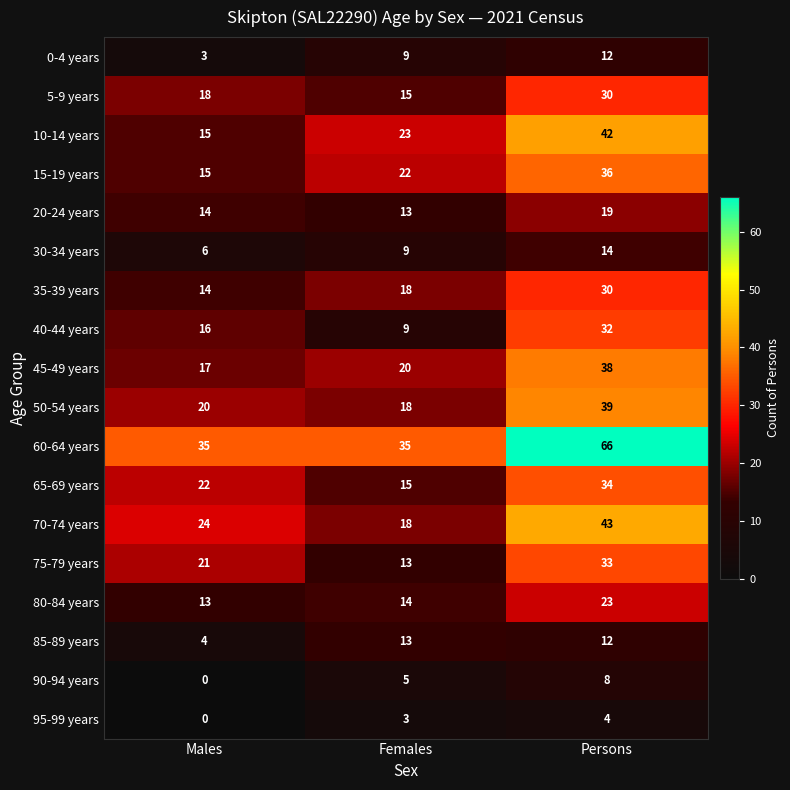

List the labels in order of 10-14 years value, smallest first.

Males, Females, Persons